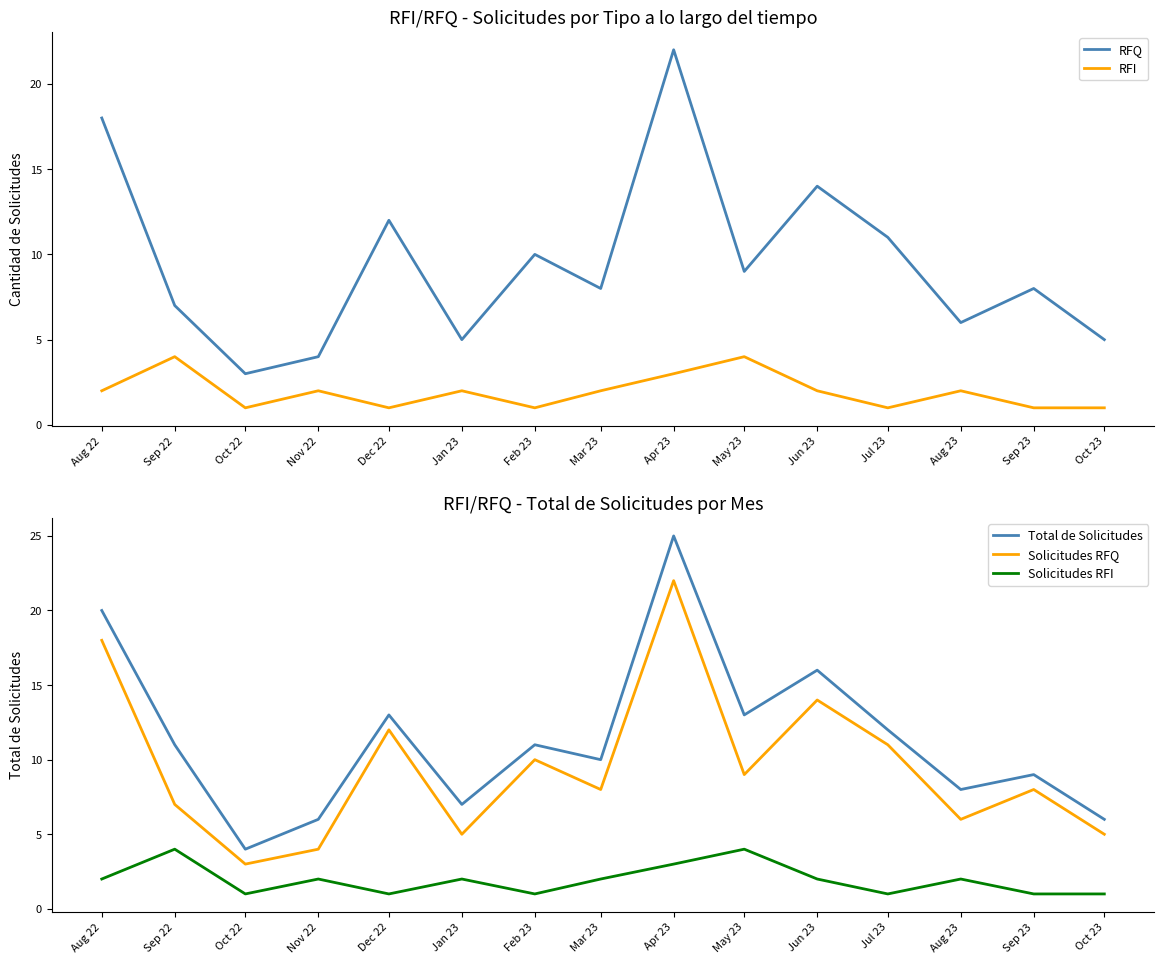

What is the average value of the RFI series?

2